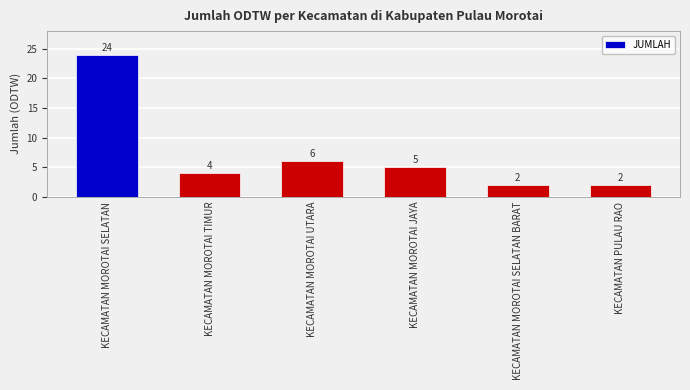

What is the difference between the values at KECAMATAN MOROTAI UTARA and KECAMATAN MOROTAI SELATAN?

18